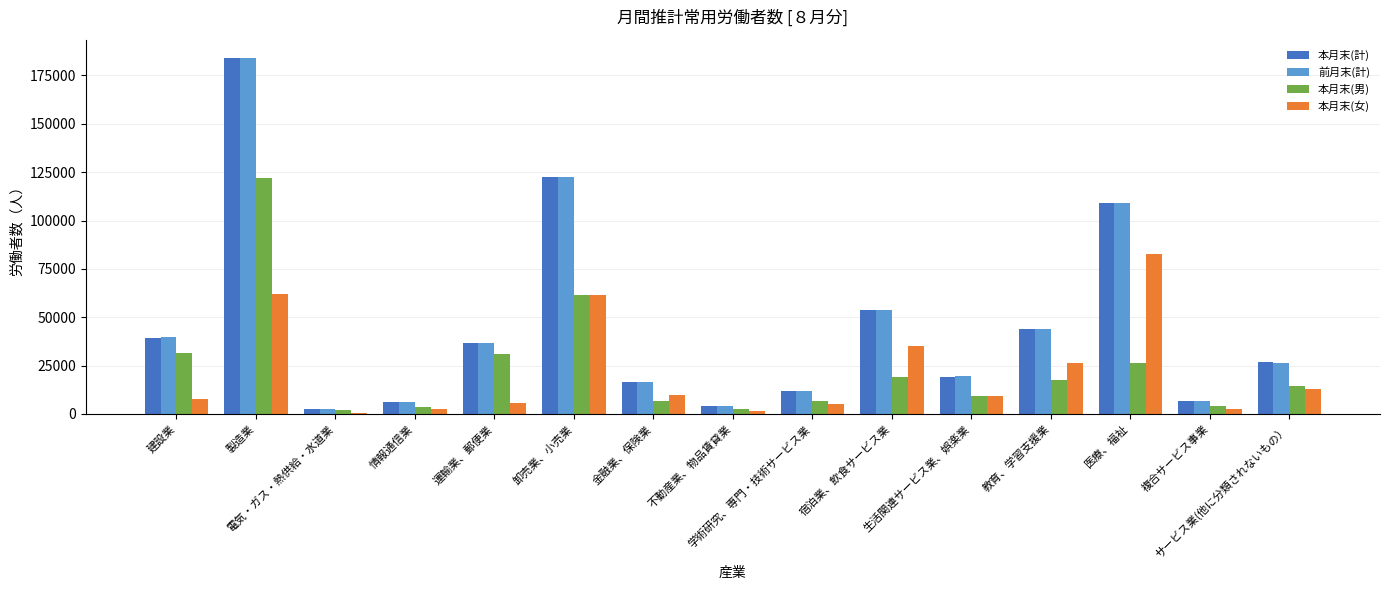

What value does the 本月末(女) series have at 生活関連サービス業、娯楽業, to the nearest 100?

9500